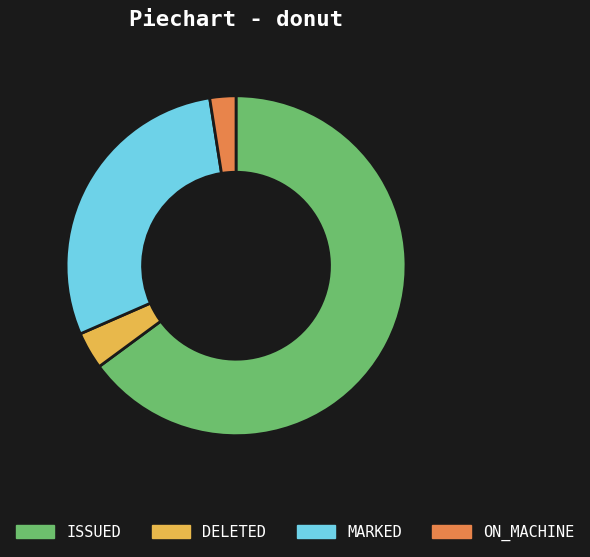

Is the sum of DELETED and ISSUED greater than half?

Yes